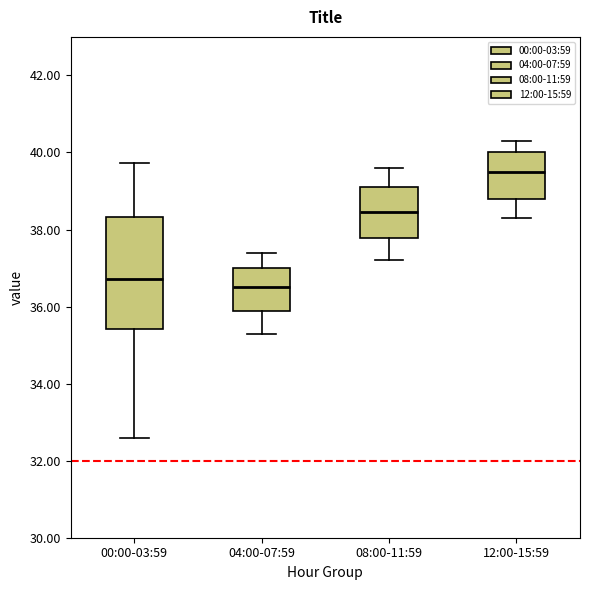

Which box is the tallest, from its lower edge to its upper edge?

00:00-03:59